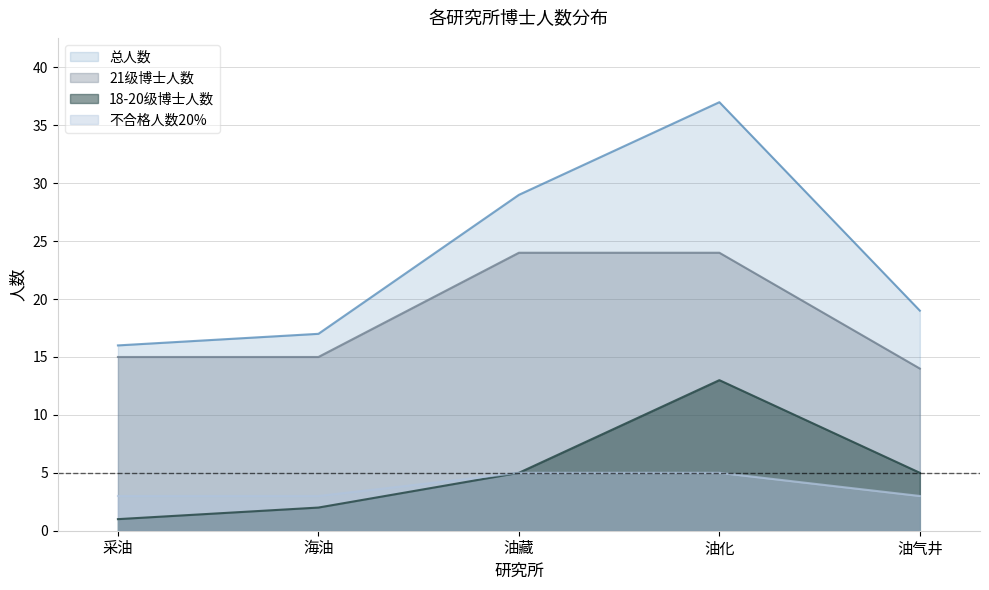

Reading left to right, extract all data points from this chart.

总人数: 16	17	29	37	19
18-20级博士人数: 1	2	5	13	5
21级博士人数: 15	15	24	24	14
不合格人数20%: 3	3	5	5	3